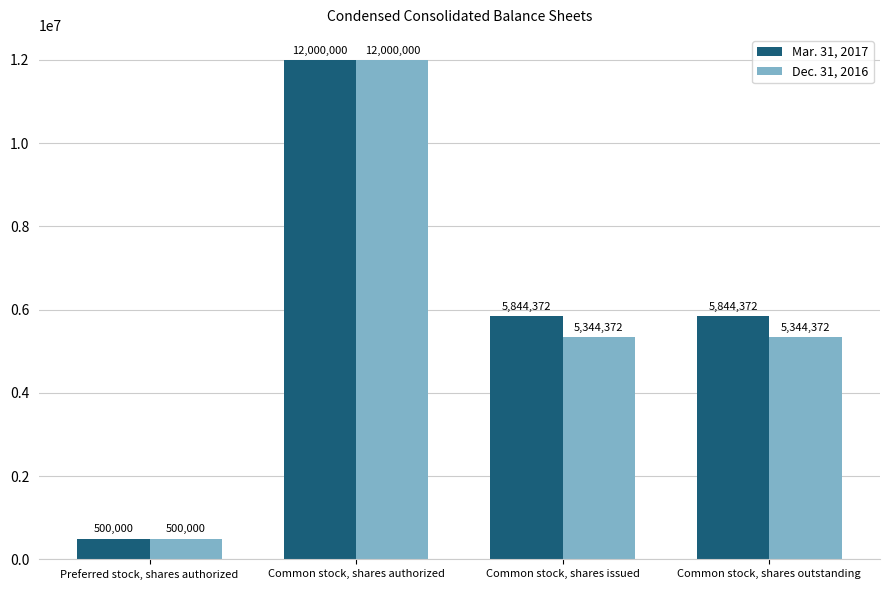

Is it true that Dec. 31, 2016 equals 3330076 at Common stock, shares outstanding?

False